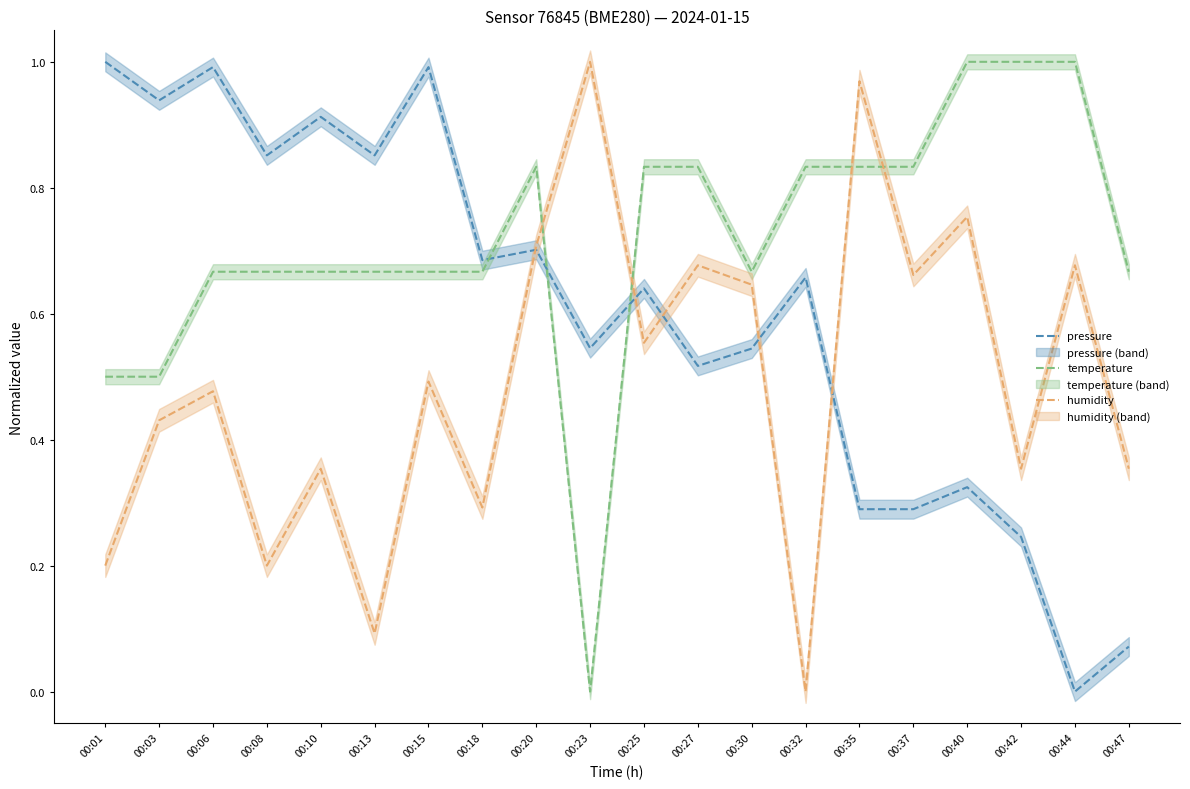

How many lines are shown in the chart?

3